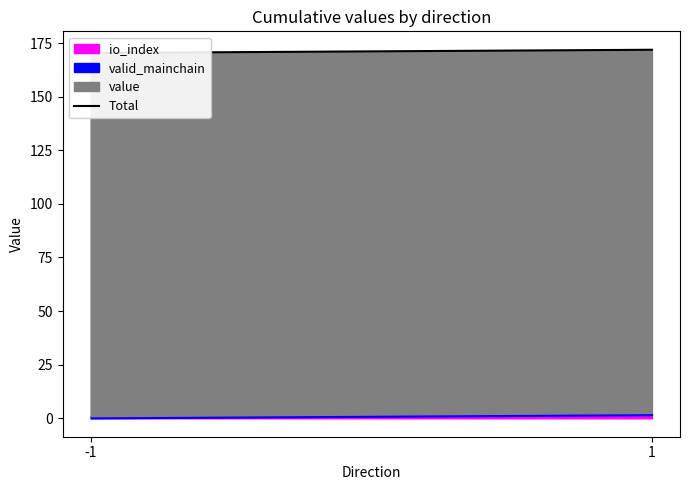

The value at -1 is 98.3. True or false?

False